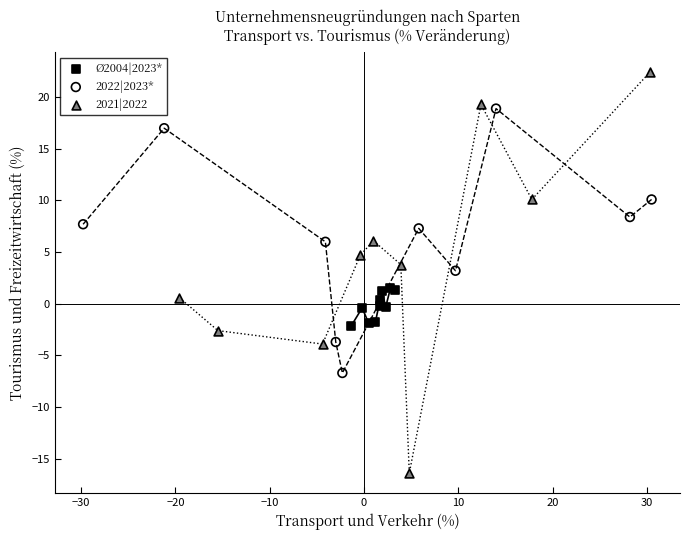

Which series contains the lowest Y value?

2021|2022